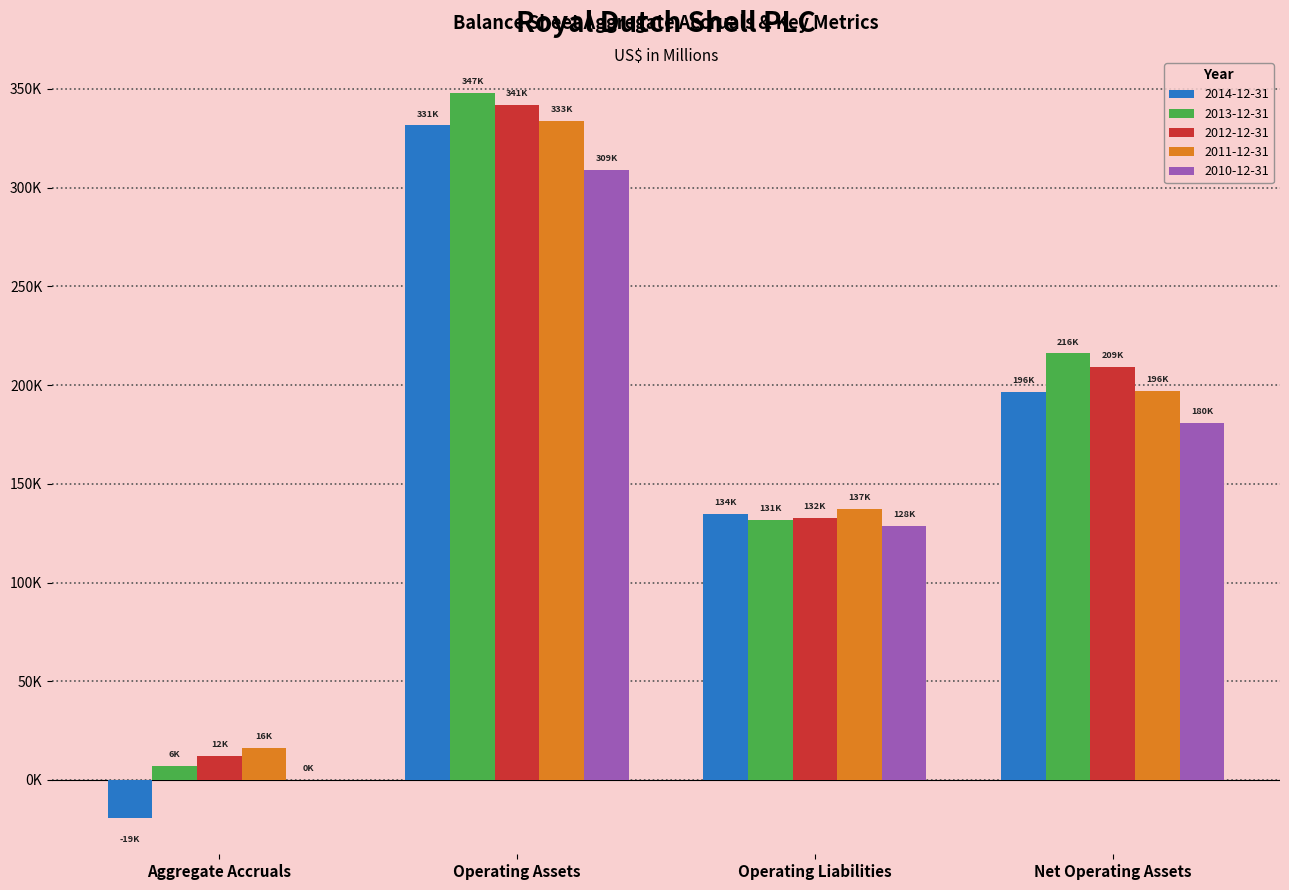

Which series changed the most between Aggregate Accruals and Net Operating Assets?

2014-12-31